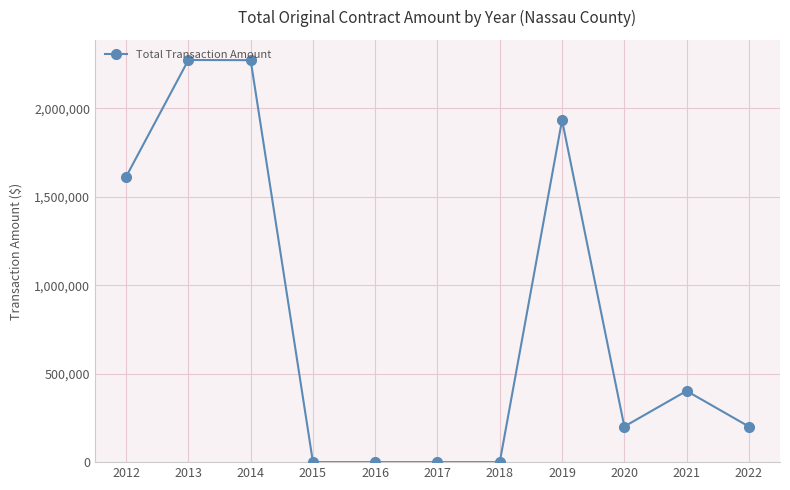

What is the maximum value shown in the chart?

2273148